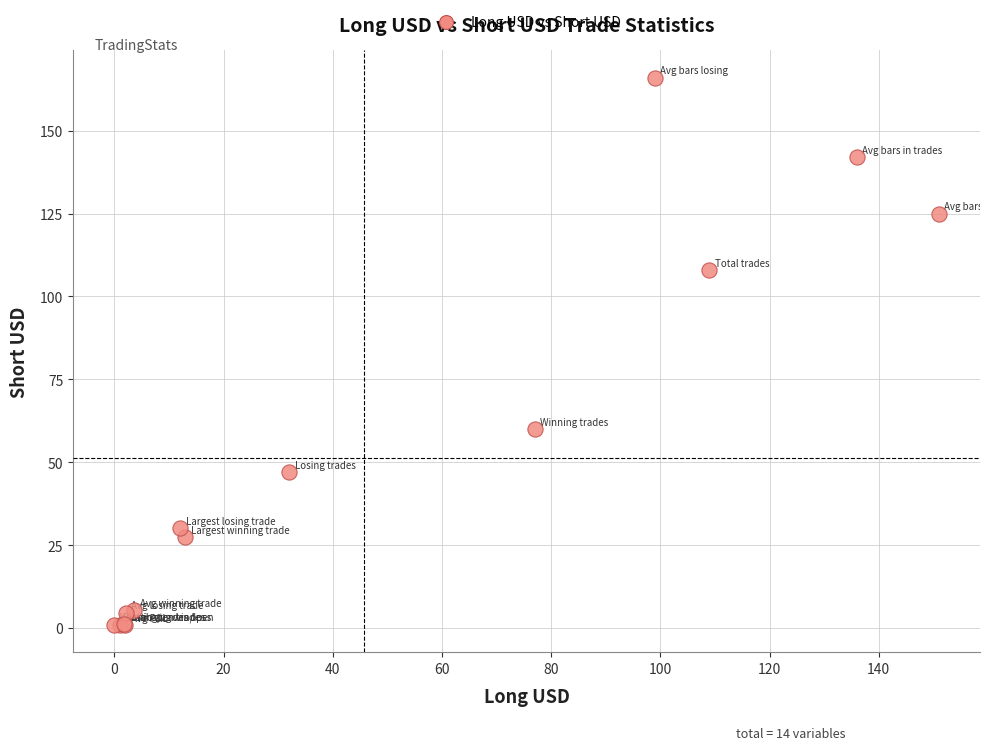

What Y value in the scatter plot is closest to 83?

60.0